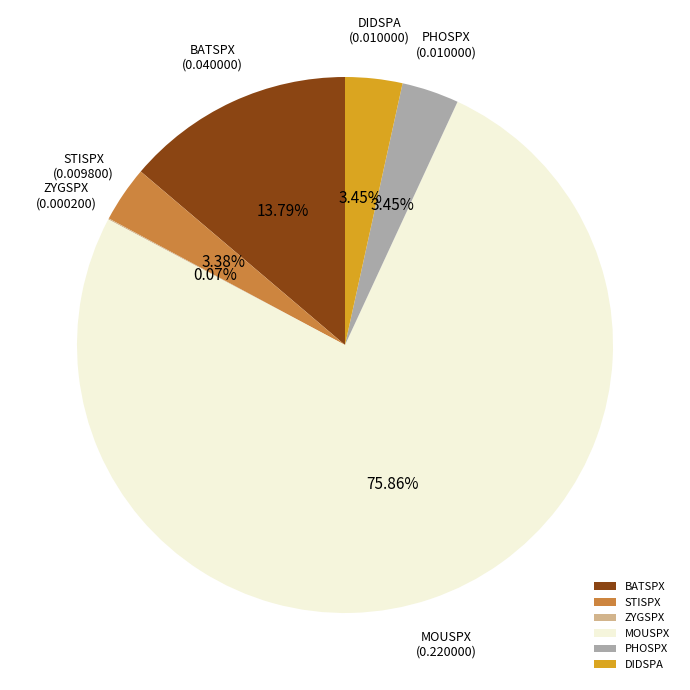

Do PHOSPX and BATSPX together represent more than half of the pie?

No